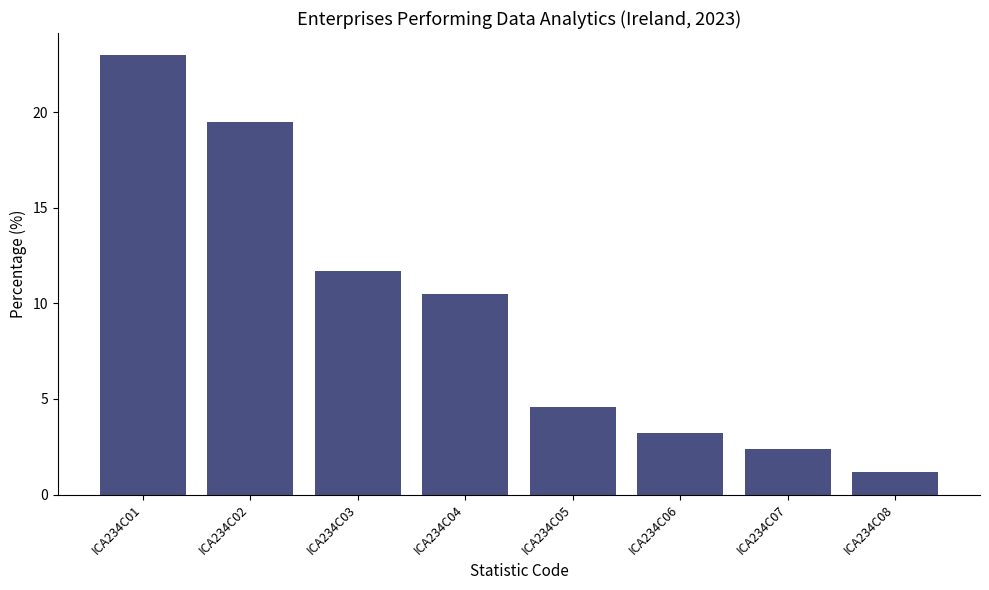

Rank the categories by value from lowest to highest.

ICA234C08, ICA234C07, ICA234C06, ICA234C05, ICA234C04, ICA234C03, ICA234C02, ICA234C01